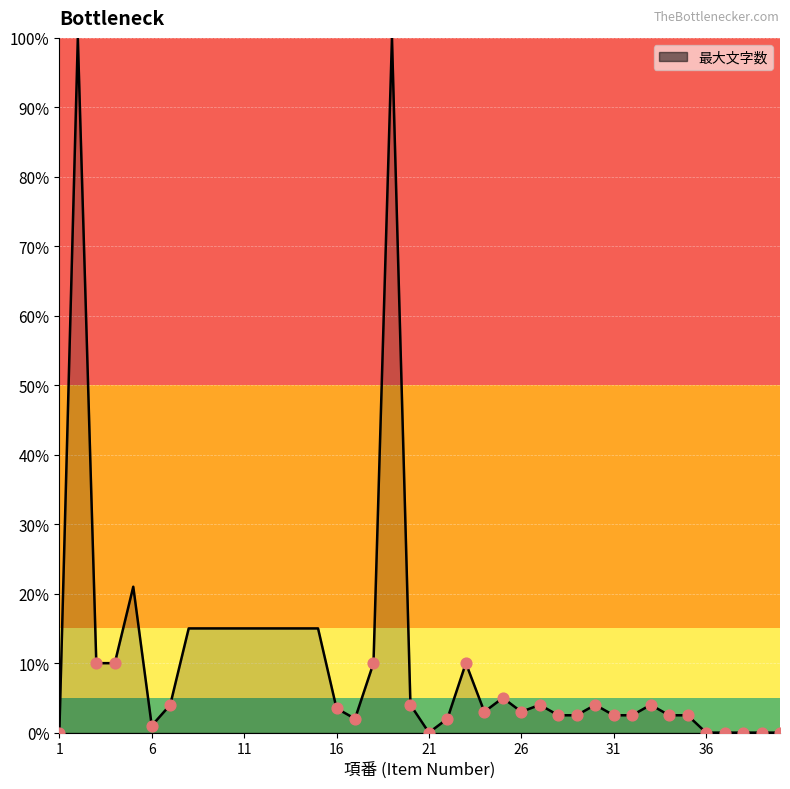

What is the greatest value displayed?

100.0